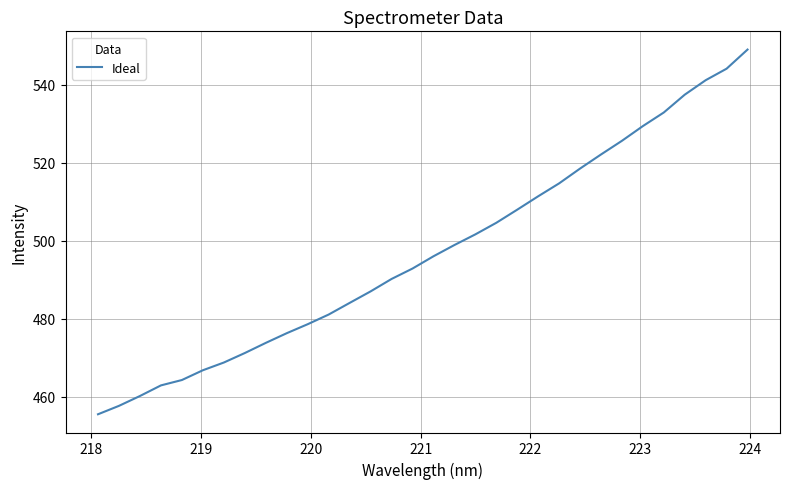

What is the smallest value displayed?

455.5